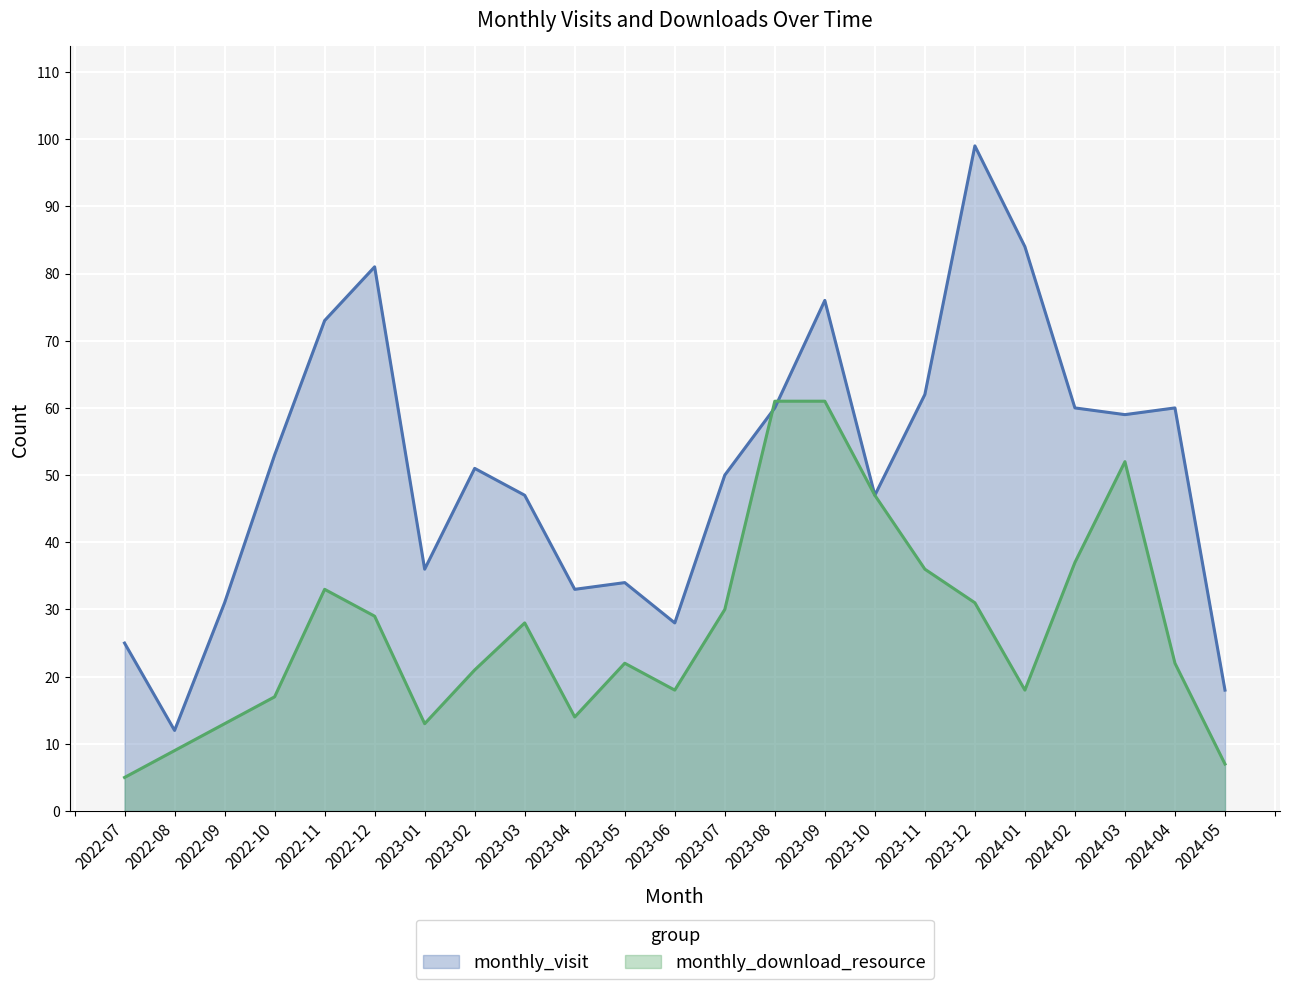

True or false: monthly_visit has a value of 76 at 2023-09.

True